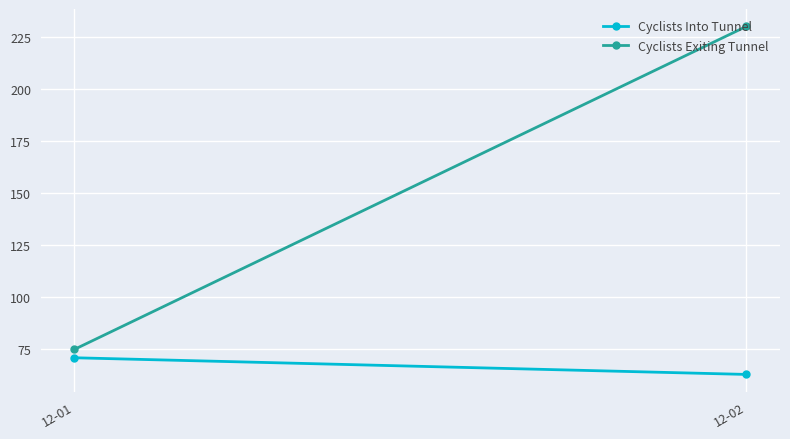

Reading left to right, list all the values displayed in this chart.

Cyclists Into Tunnel: 71	63
Cyclists Exiting Tunnel: 75	230